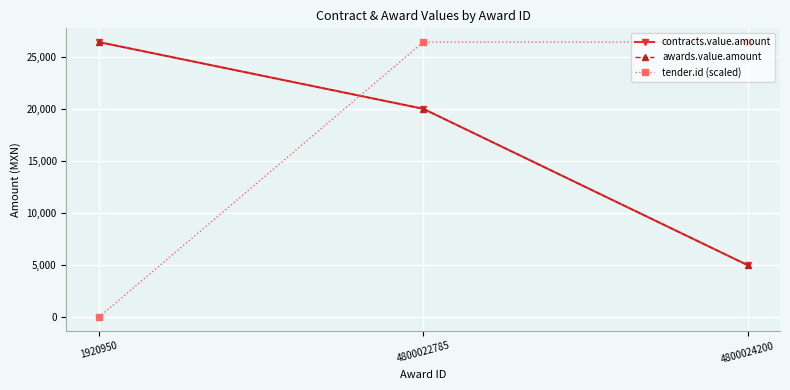

Count the awards.value.amount values in the range 5000 to 26400.

3